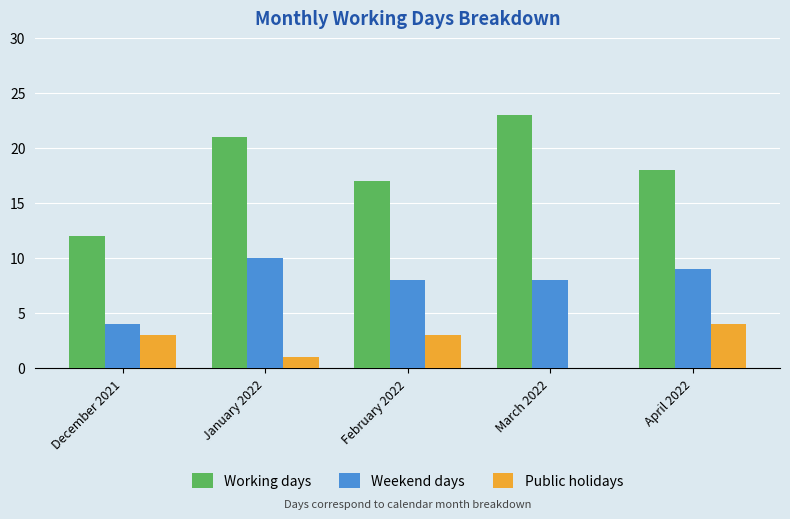

Reading left to right, list all the values displayed in this chart.

Working days: December 2021=12	January 2022=21	February 2022=17	March 2022=23	April 2022=18
Weekend days: December 2021=4	January 2022=10	February 2022=8	March 2022=8	April 2022=9
Public holidays: December 2021=3	January 2022=1	February 2022=3	March 2022=0	April 2022=4